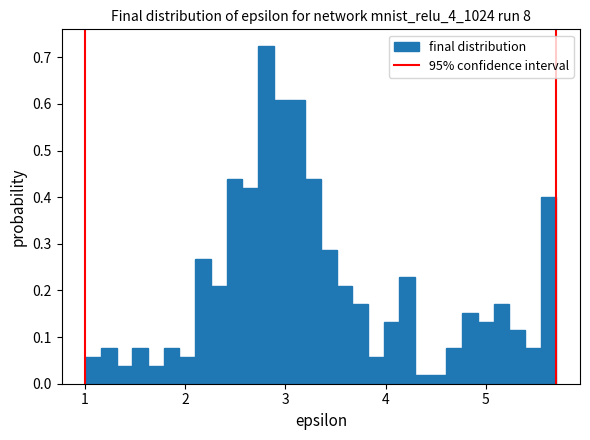

Read against the x-axis, roughly where is the centre of the tallest bar?

2.8